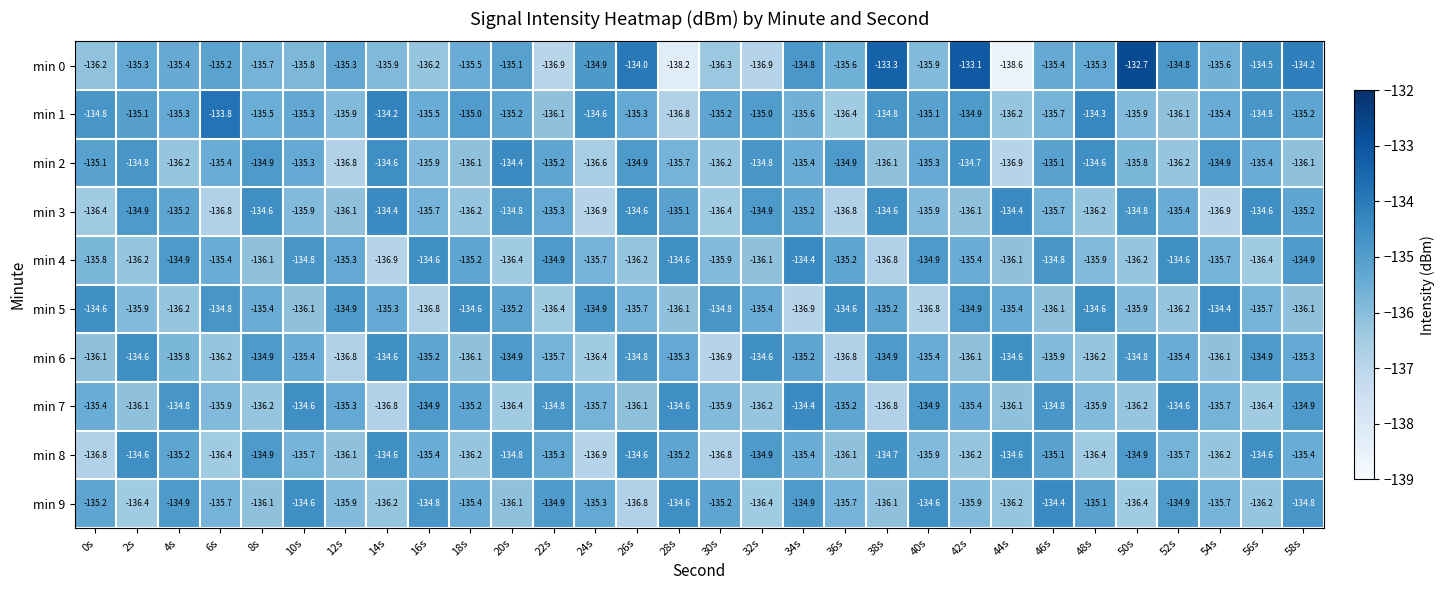

What is the difference between the min 0 values at 32s and 44s?

1.7